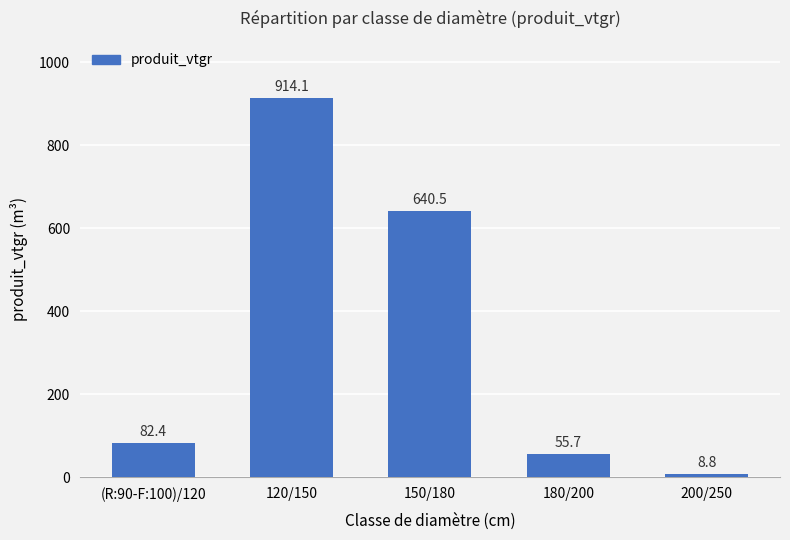

List the labels in order of value, smallest first.

200/250, 180/200, (R:90-F:100)/120, 150/180, 120/150